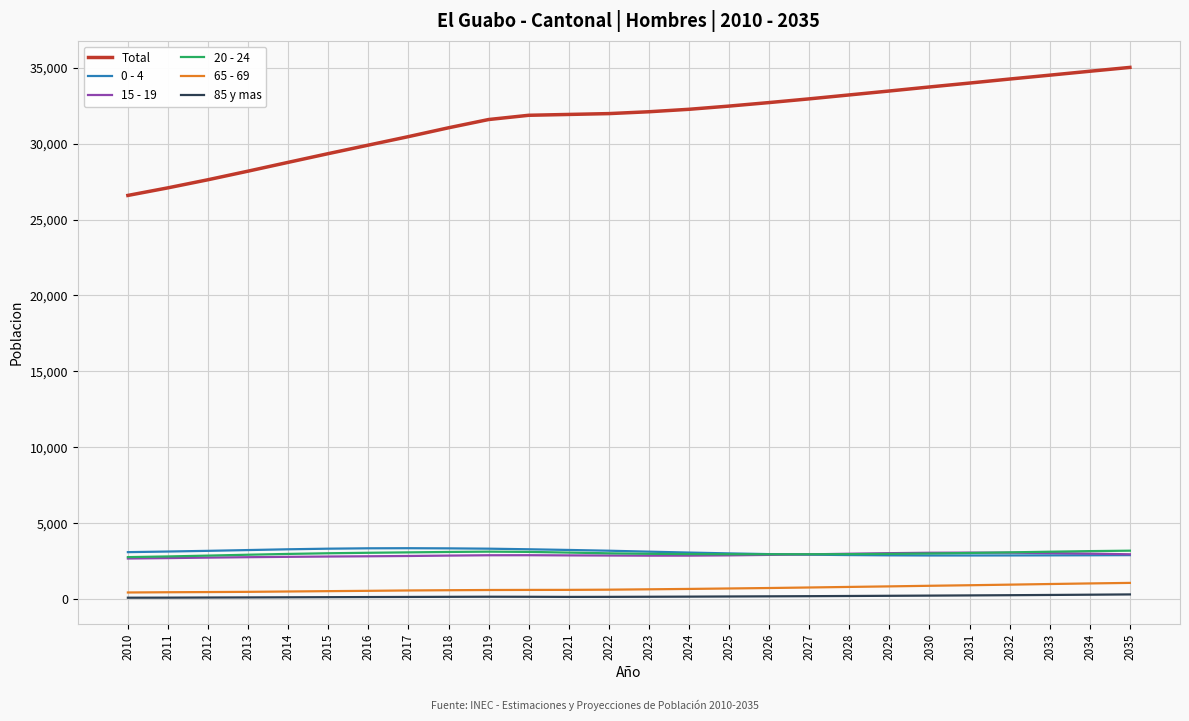

What is the sum of all Total values?

821729